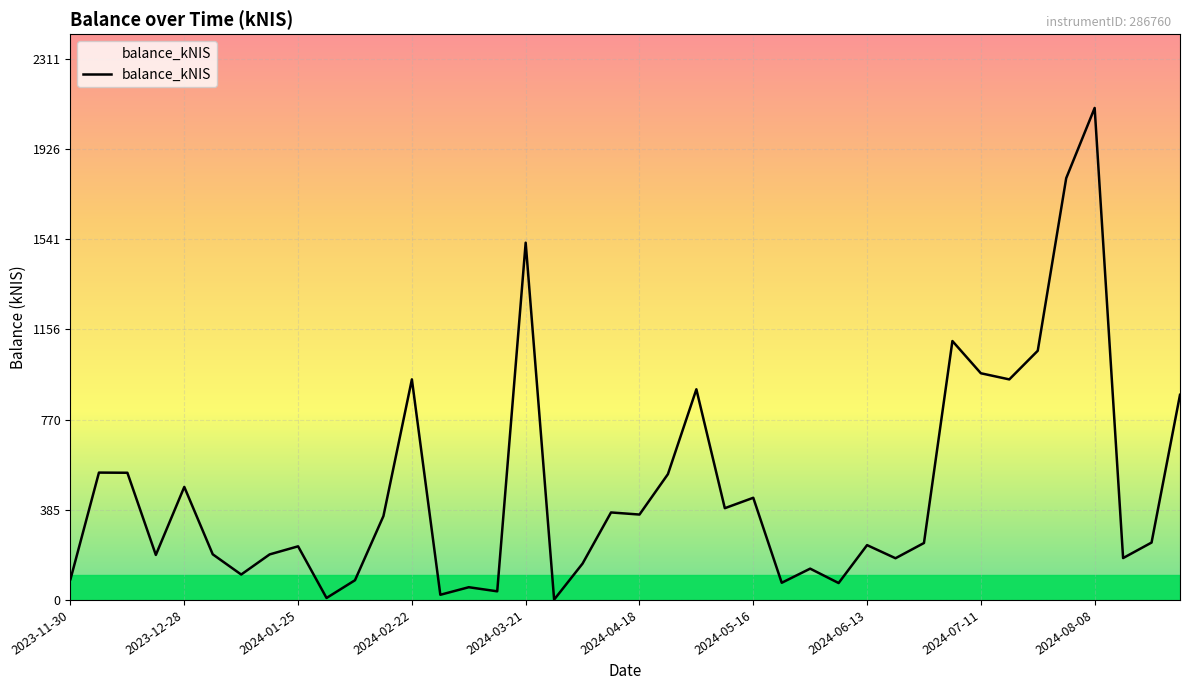

What is the greatest value displayed?

2101.2